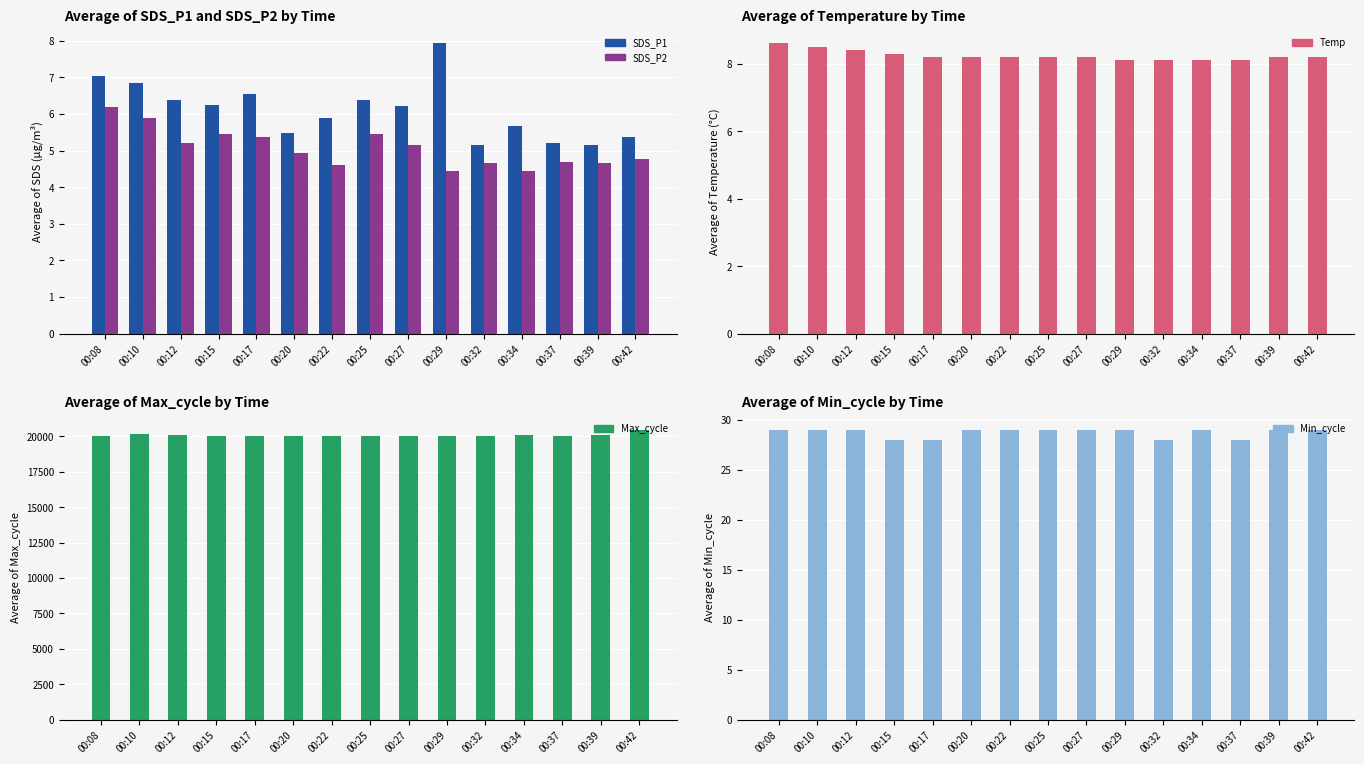

At how many categories does at least one series exceed 12300?

15